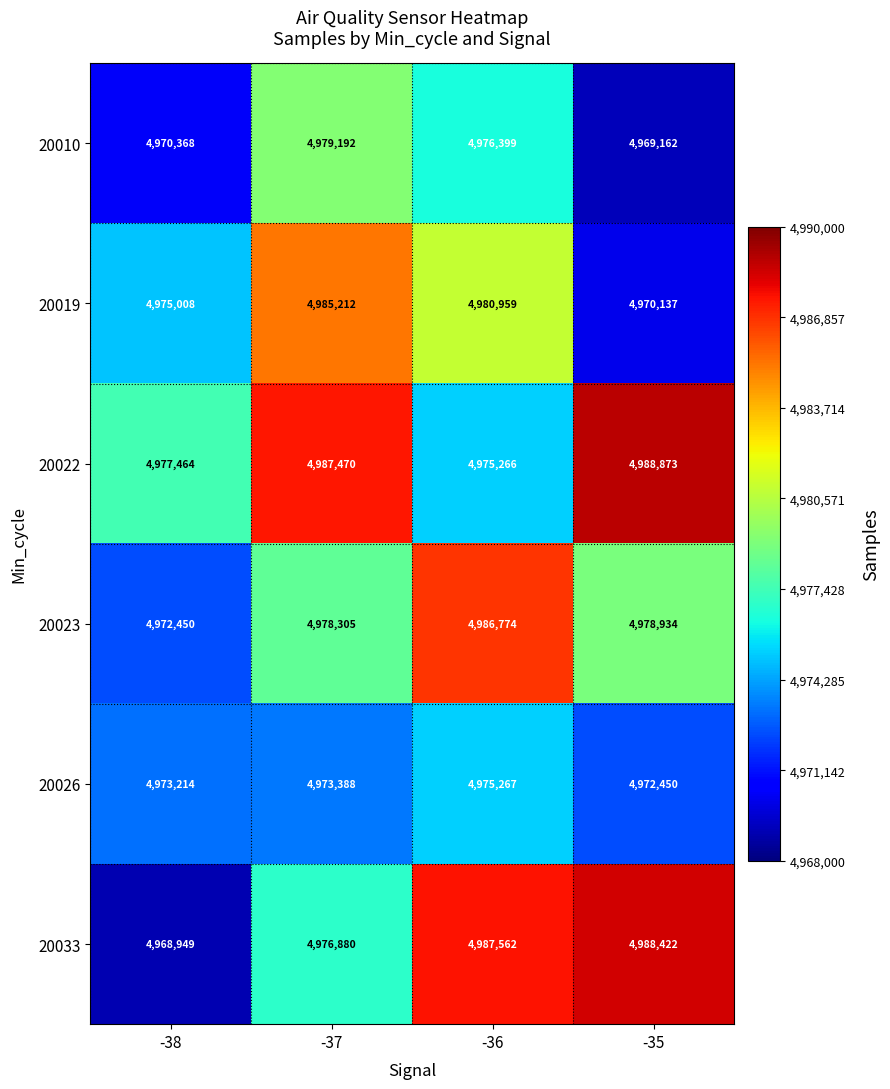

Is it true that 20010 equals 2888959 at -38?

False